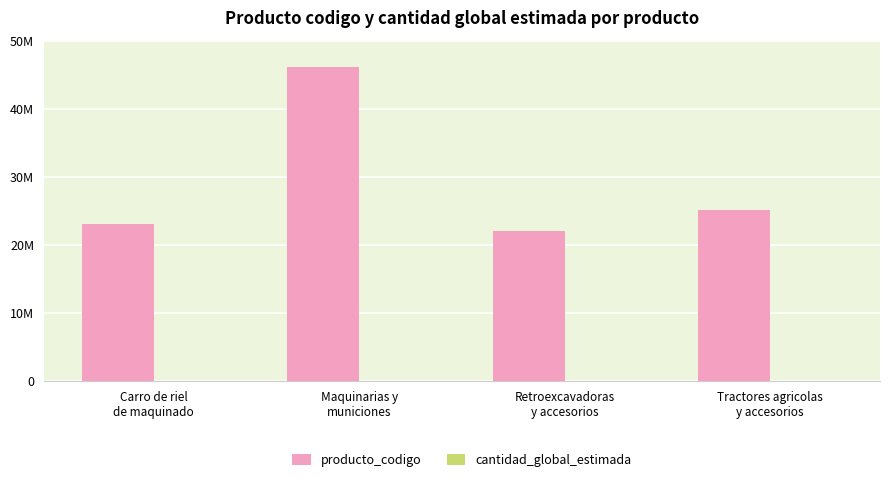

Are the bars horizontal?

No